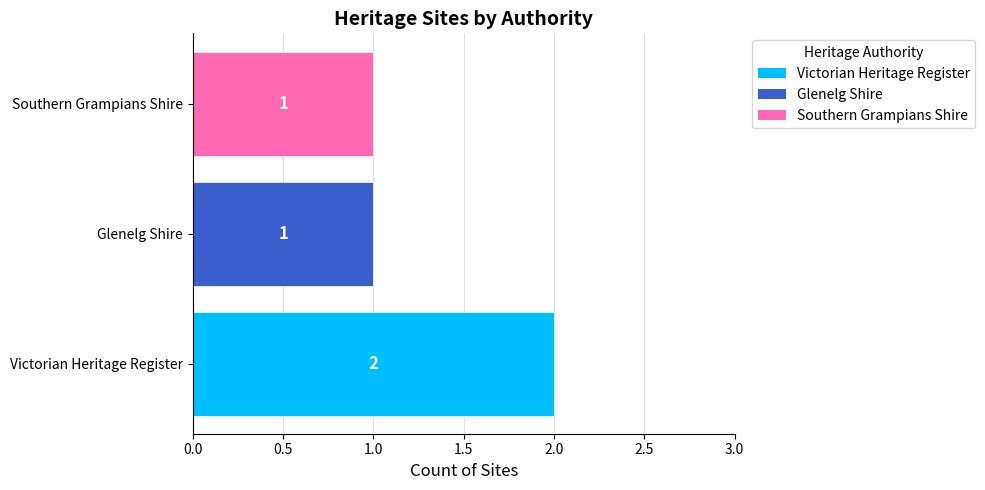

True or false: the data shows 2 at Victorian Heritage Register.

True